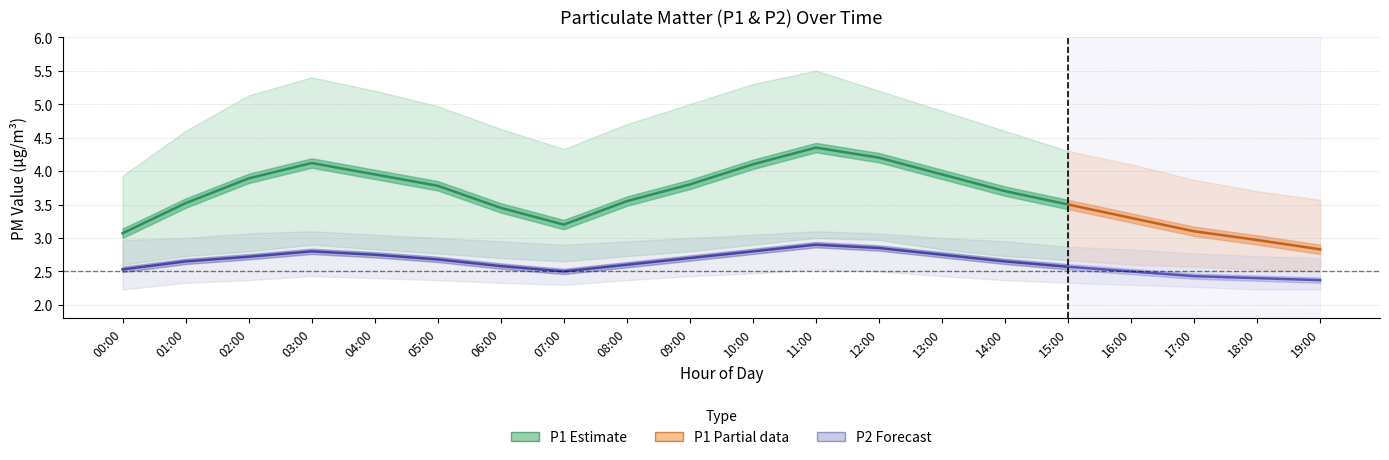

What is the sum of all P2_lower values?

47.2